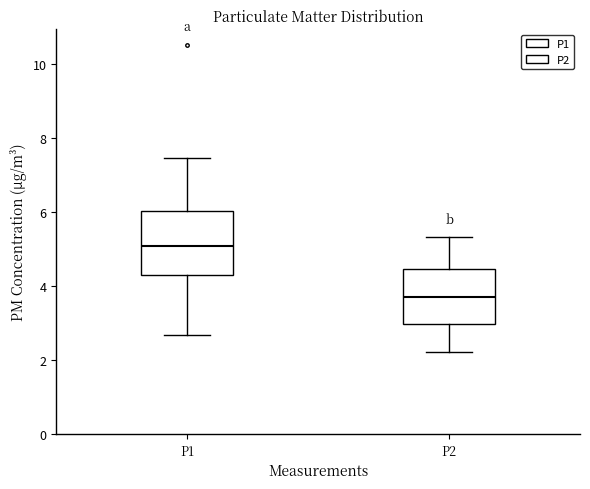

Which box's median line is the lowest?

P2